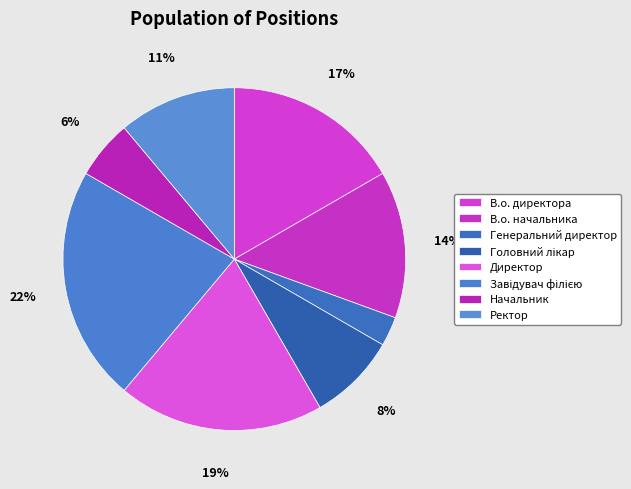

Rank the categories by value from highest to lowest.

Завідувач філією, Директор, В.о. директора, В.о. начальника, Ректор, Головний лікар, Начальник, Генеральний директор